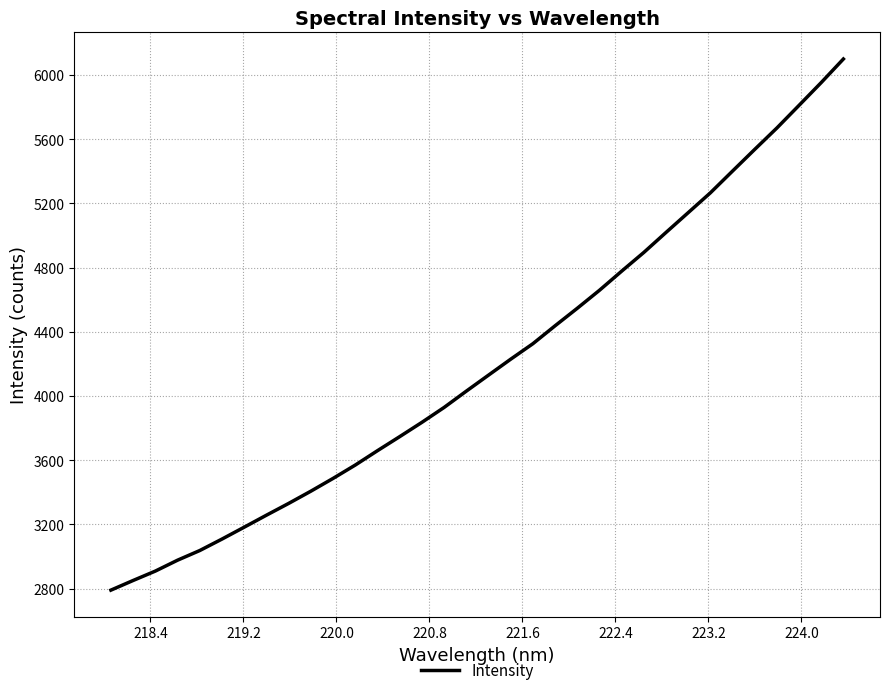

What is the difference between the maximum and minimum values?

3309.4